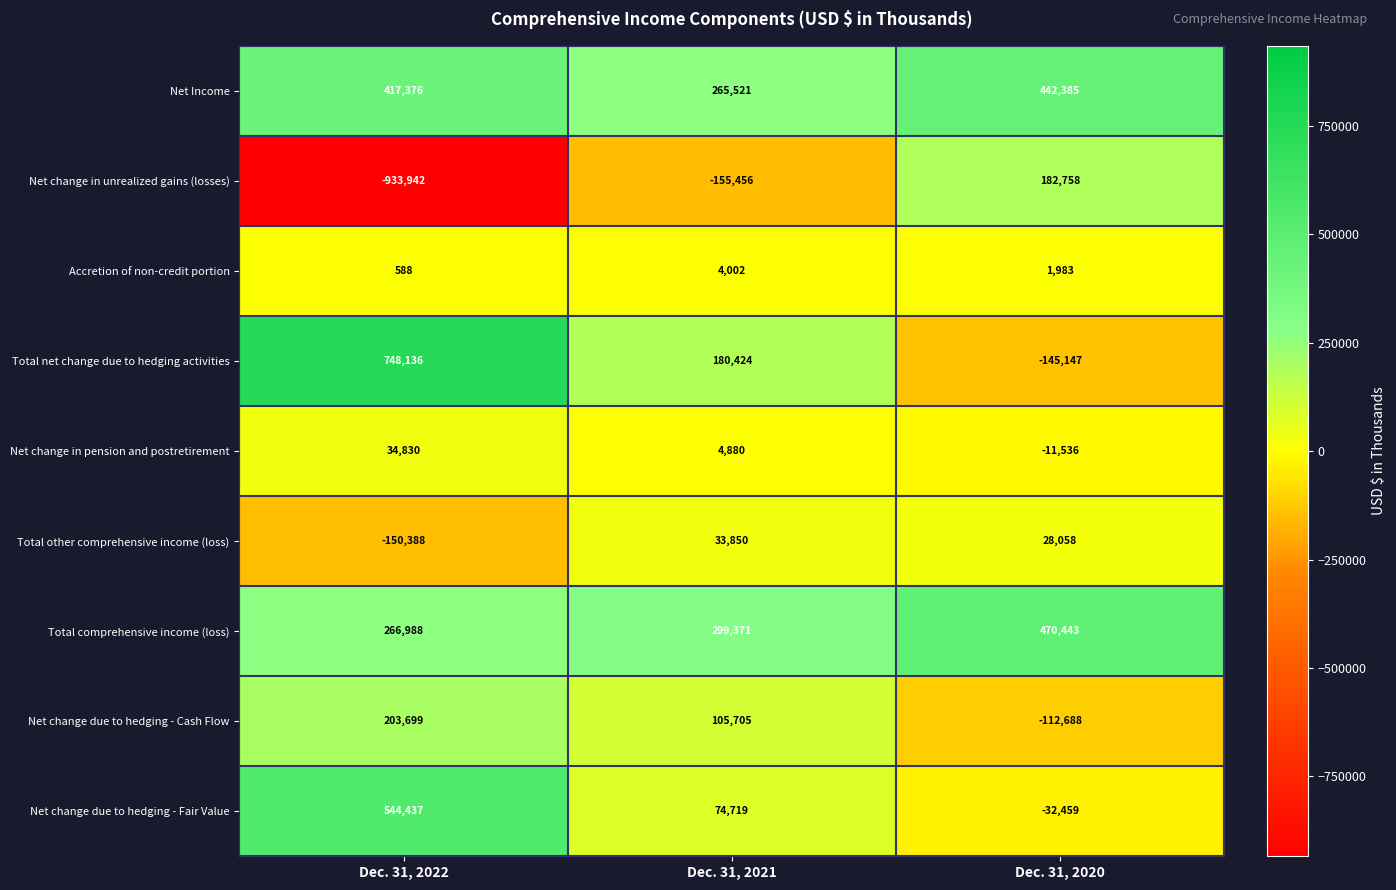

The Net change due to hedging - Fair Value series shows 23991 at Dec. 31, 2021. True or false?

False